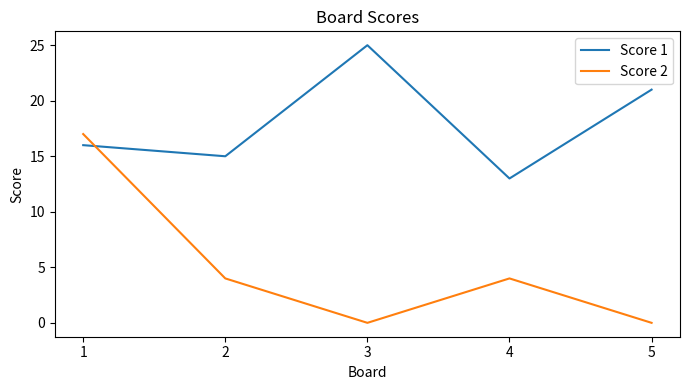

At which category is the sum across all series the highest?

1